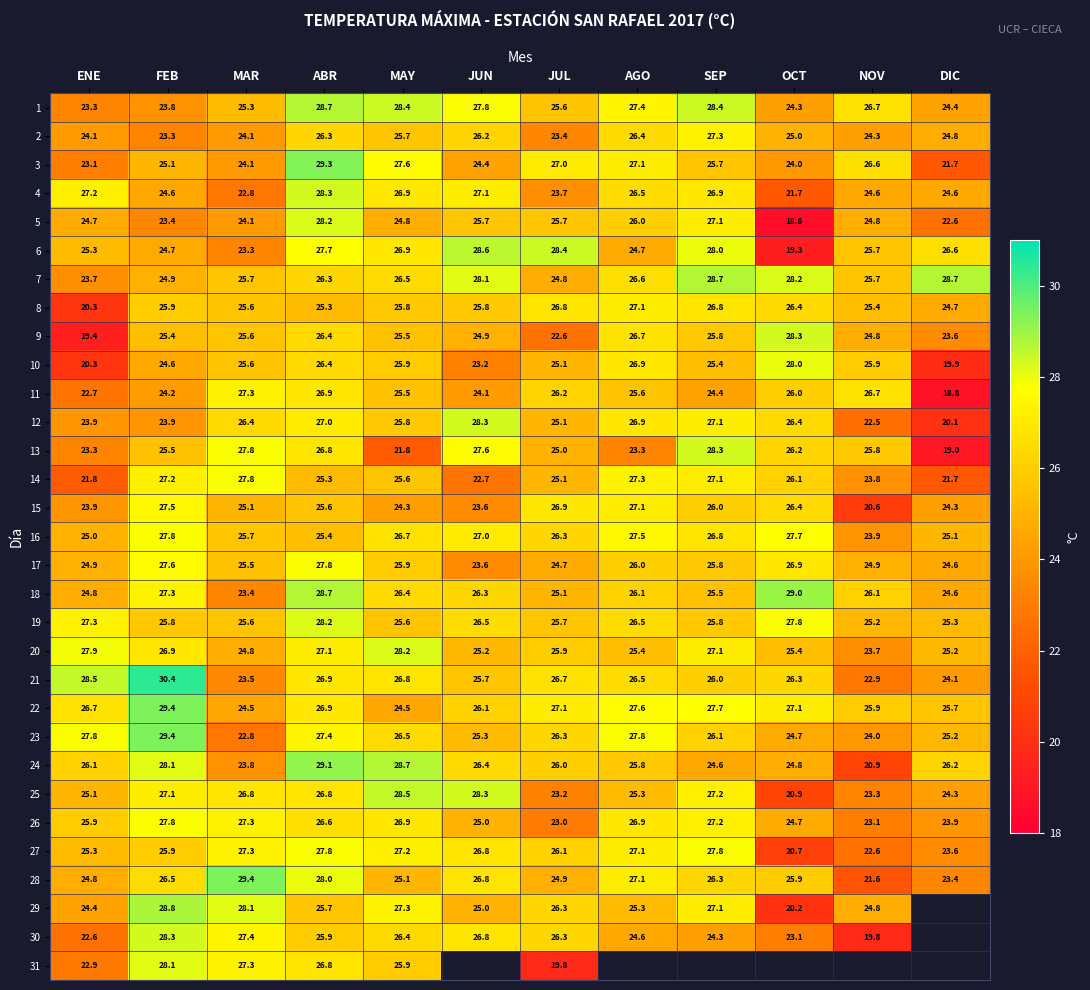

Between SEP and FEB, which is larger?

SEP